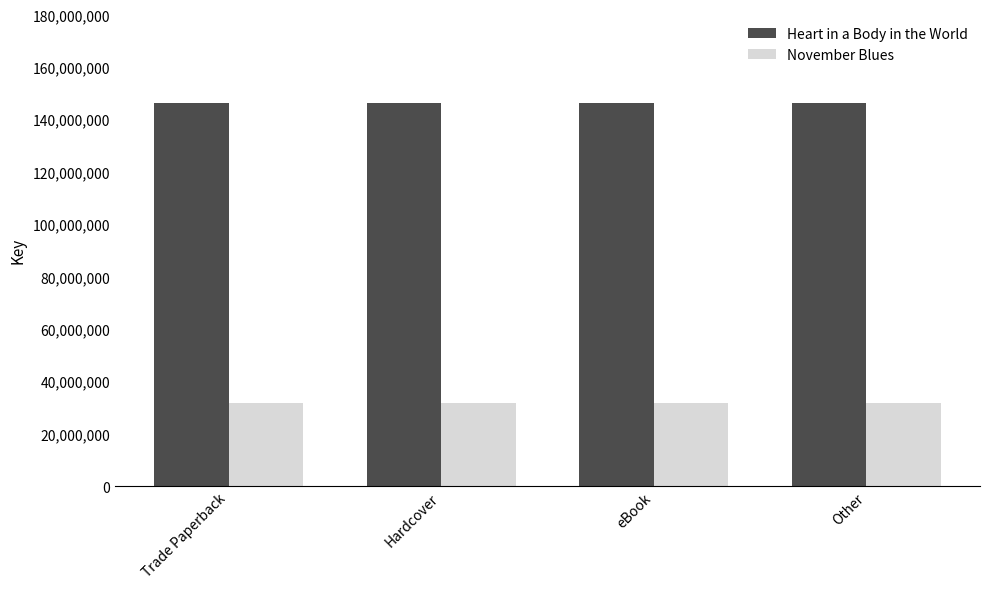

What position from the left is Hardcover?

2